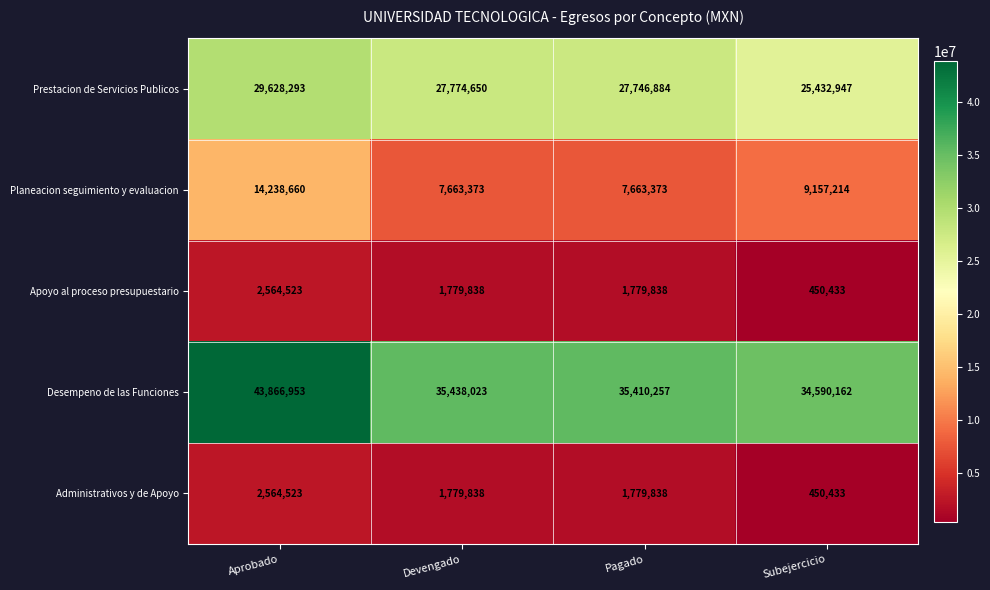

Count the Planeacion seguimiento y evaluacion values in the range 7663373 to 14238660.

4